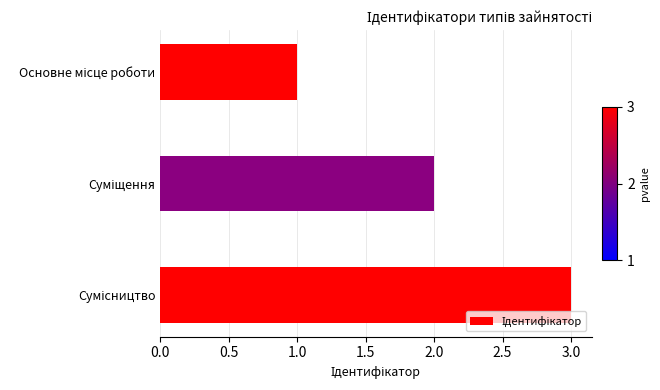

How many distinct data groups are displayed?

1